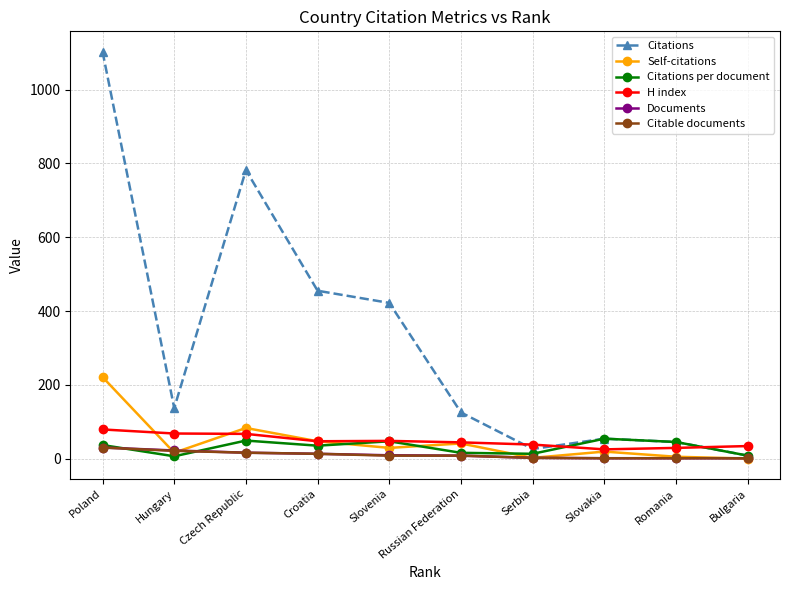

At which category does Self-citations reach its first local valley?

Hungary